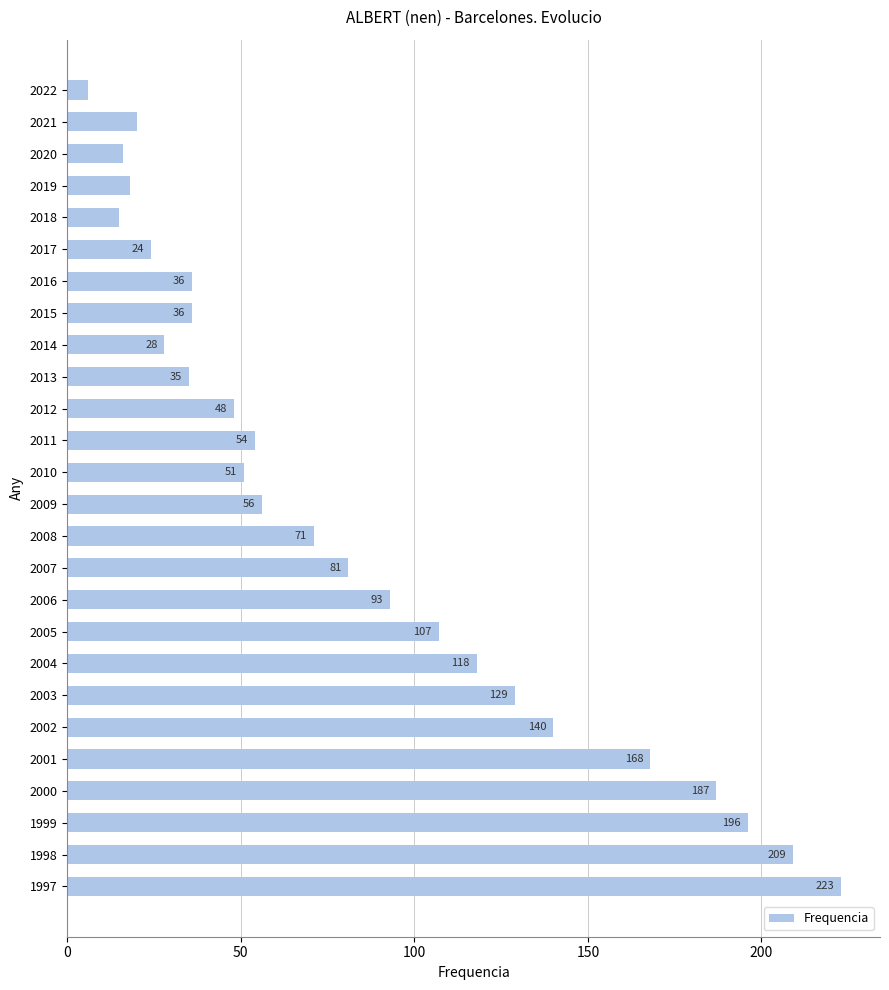

Is it true that the value at 2006 is 129?

False